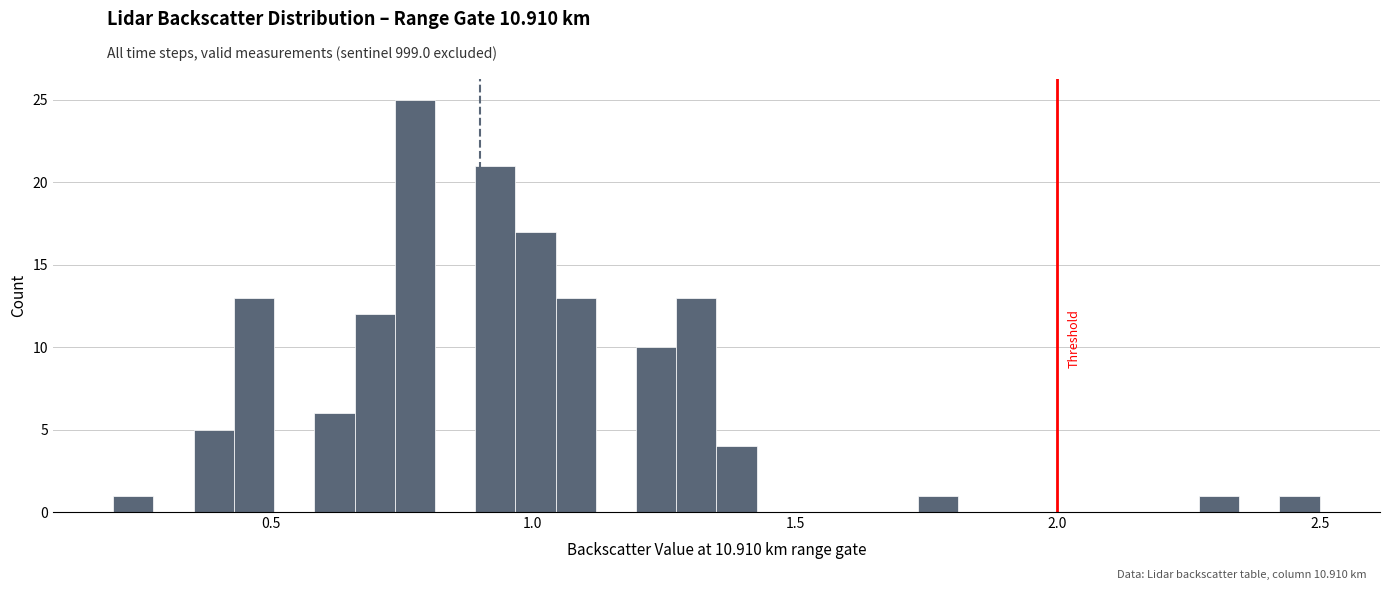

Read against the x-axis, roughly where is the centre of the tallest bar?

0.80